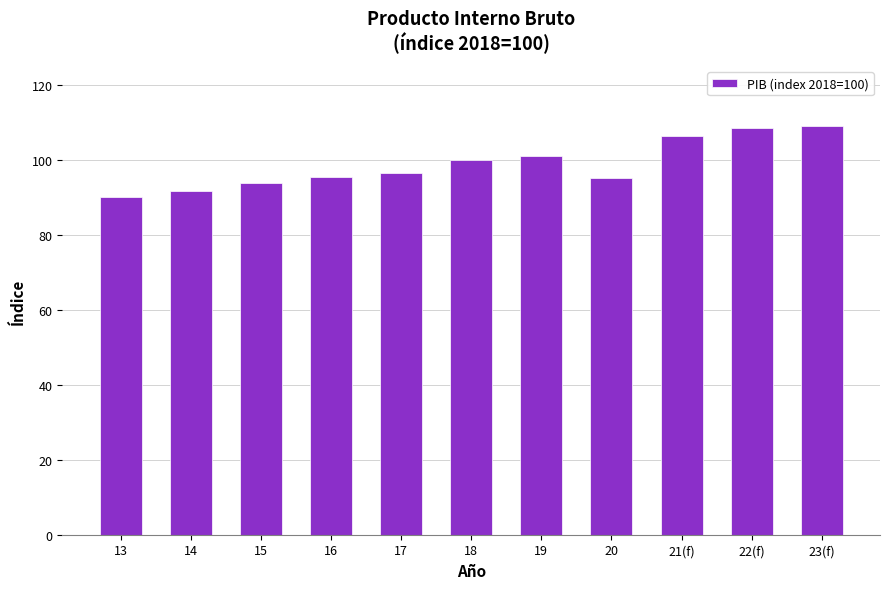

The value at 19 is 100.9. True or false?

True